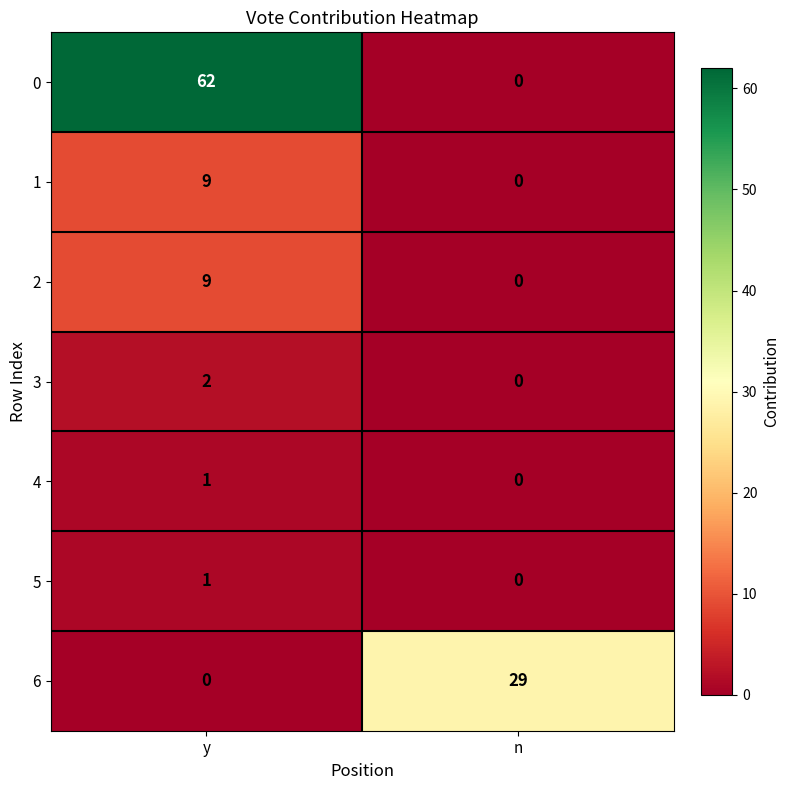

What is the spread (max minus min) of values at y?

62